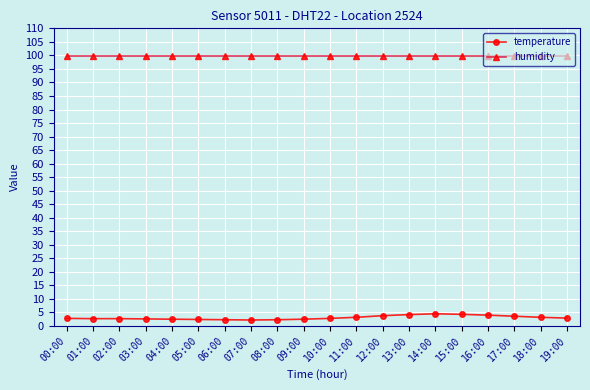

Which series has the widest spread of values?

temperature